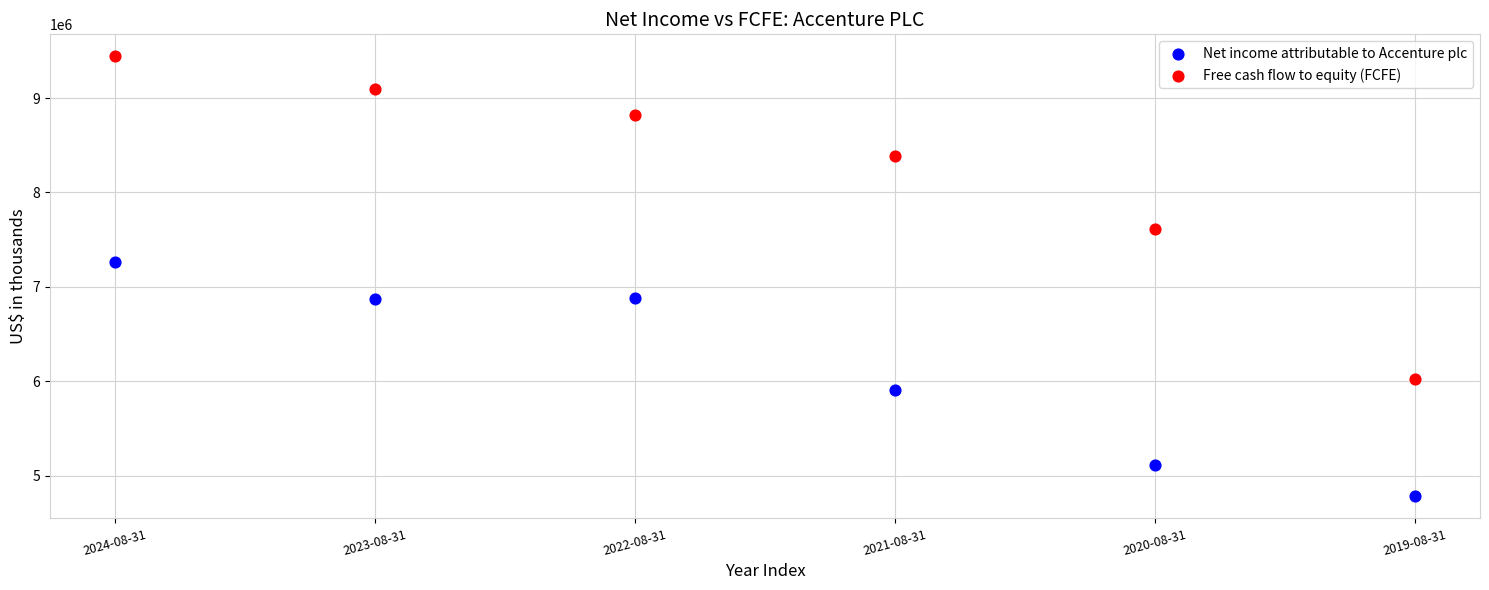

Which series reaches the minimum Y coordinate?

Net income attributable to Accenture plc